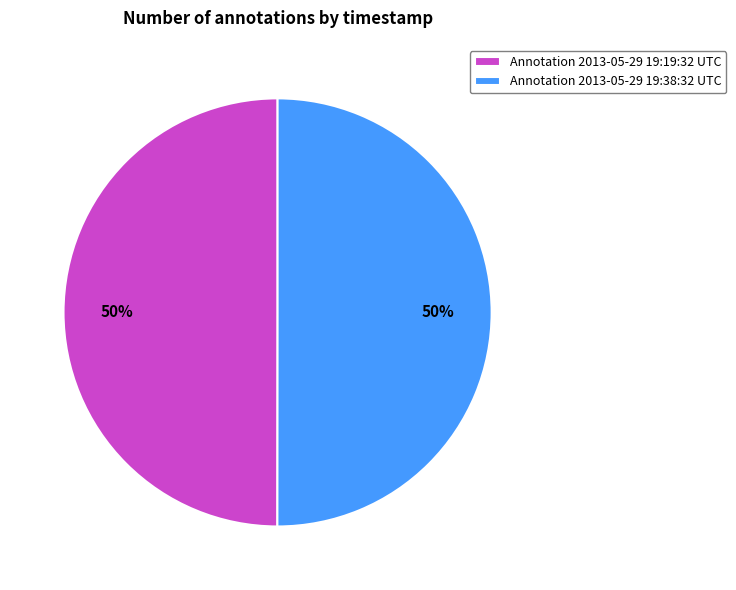

How many slices are in this pie chart?

2